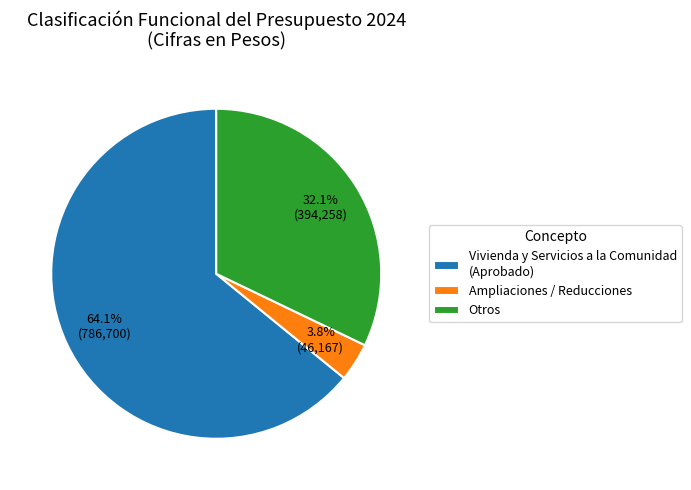

Which category has the smallest portion of the pie?

Ampliaciones / Reducciones